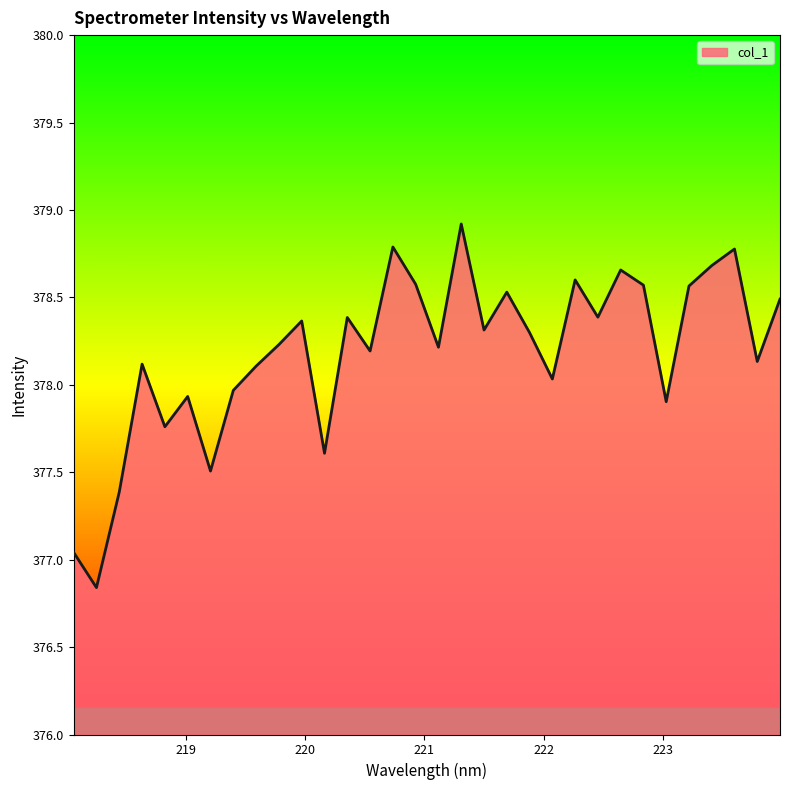

What is the smallest value displayed?

376.8